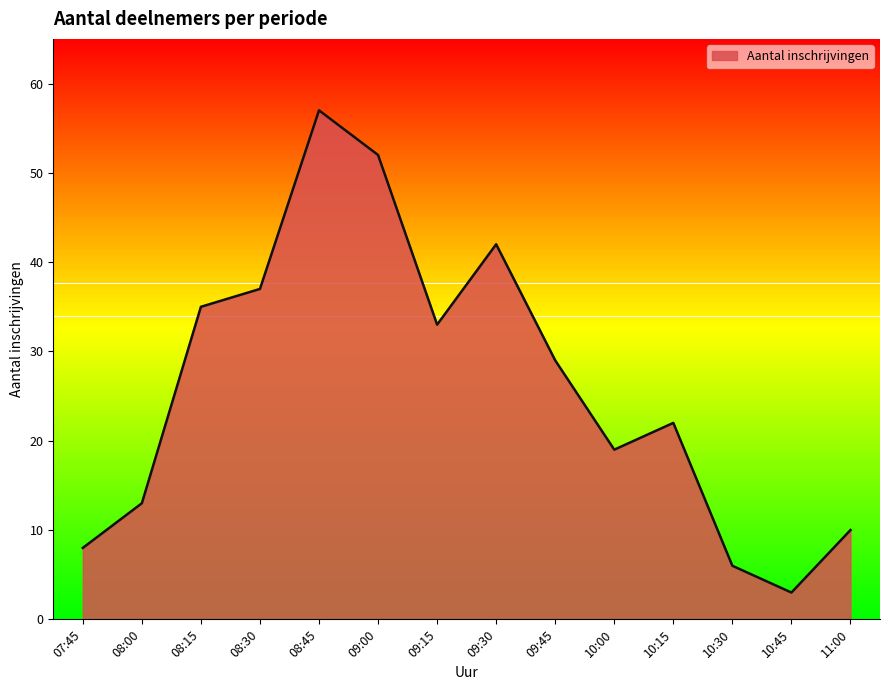

At which category does the data reach its first local valley?

09:15